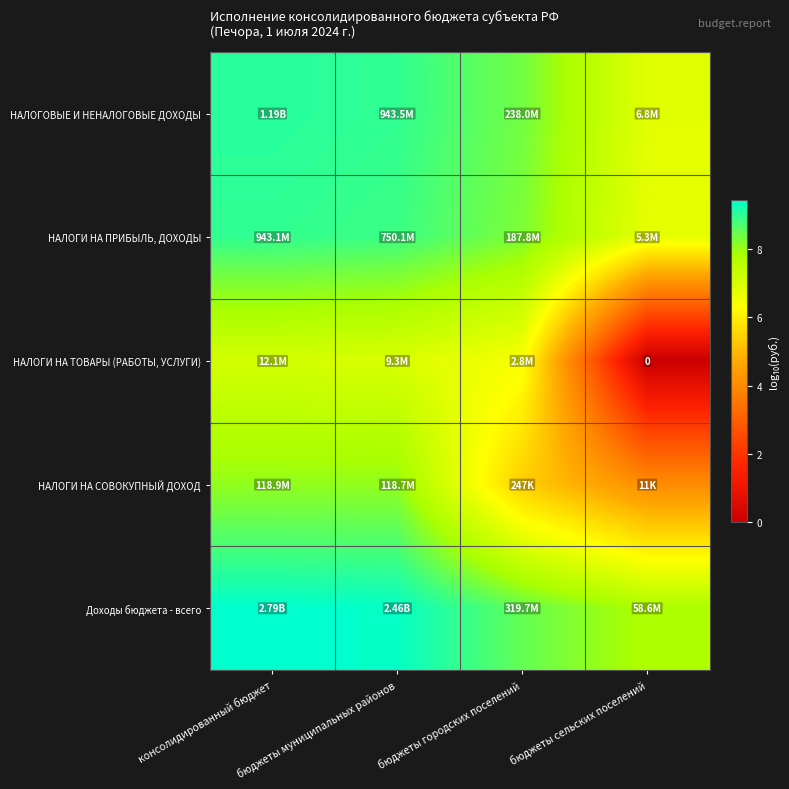

What is the difference between the maximum and minimum values in the НАЛОГОВЫЕ И НЕНАЛОГОВЫЕ ДОХОДЫ series?

2.2